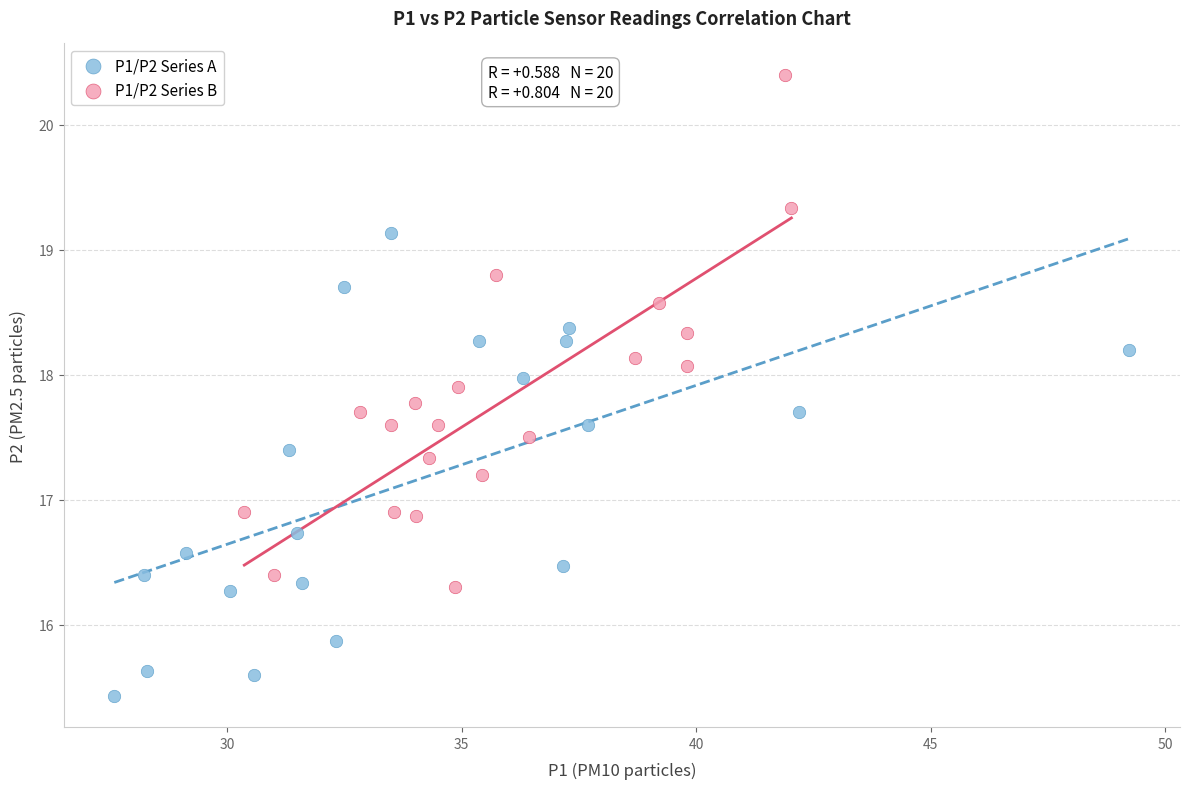

Which series contains the lowest Y value?

P1/P2 Series A